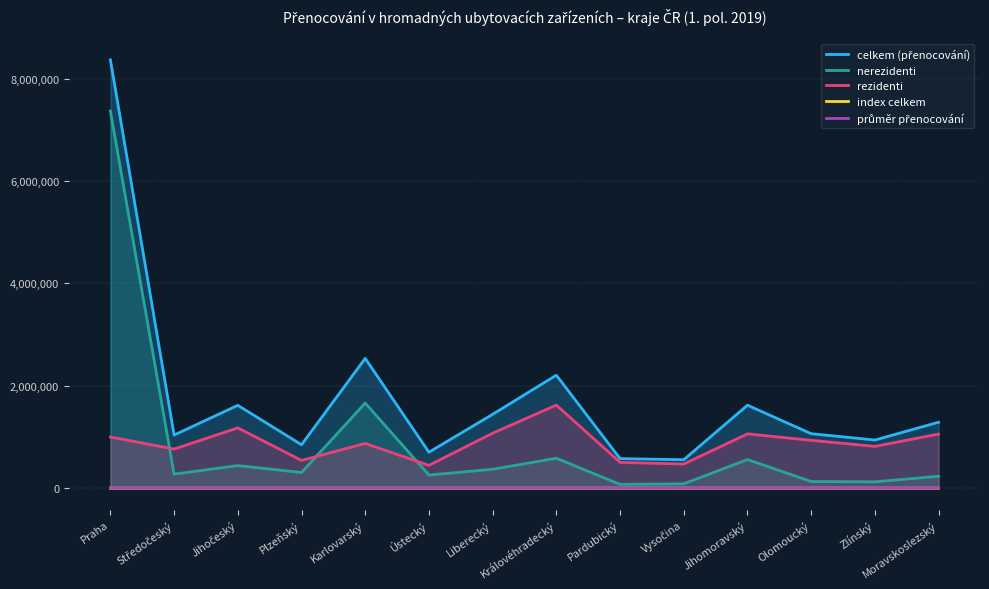

List the series in order of their peak value, highest first.

celkem (přenocování), nerezidenti, rezidenti, index celkem, průměr přenocování